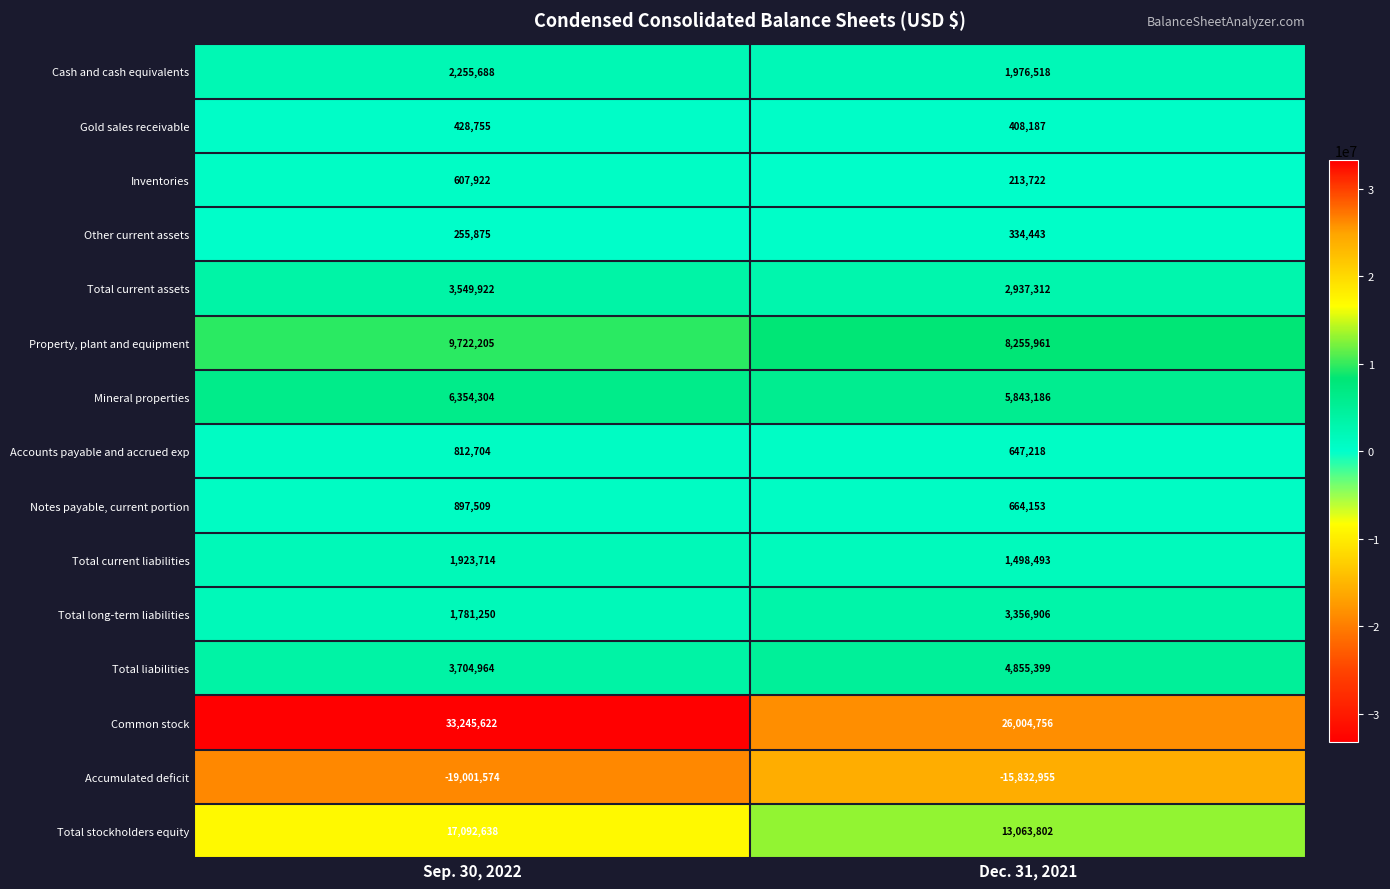

What is the difference between the maximum and minimum values in the Mineral properties series?

511118